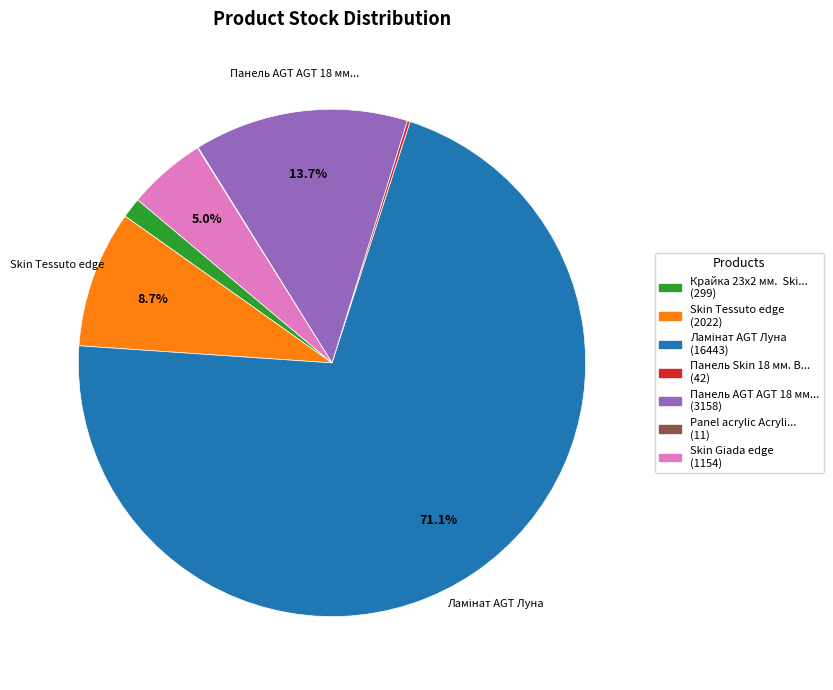

Does any single category account for the majority?

Yes